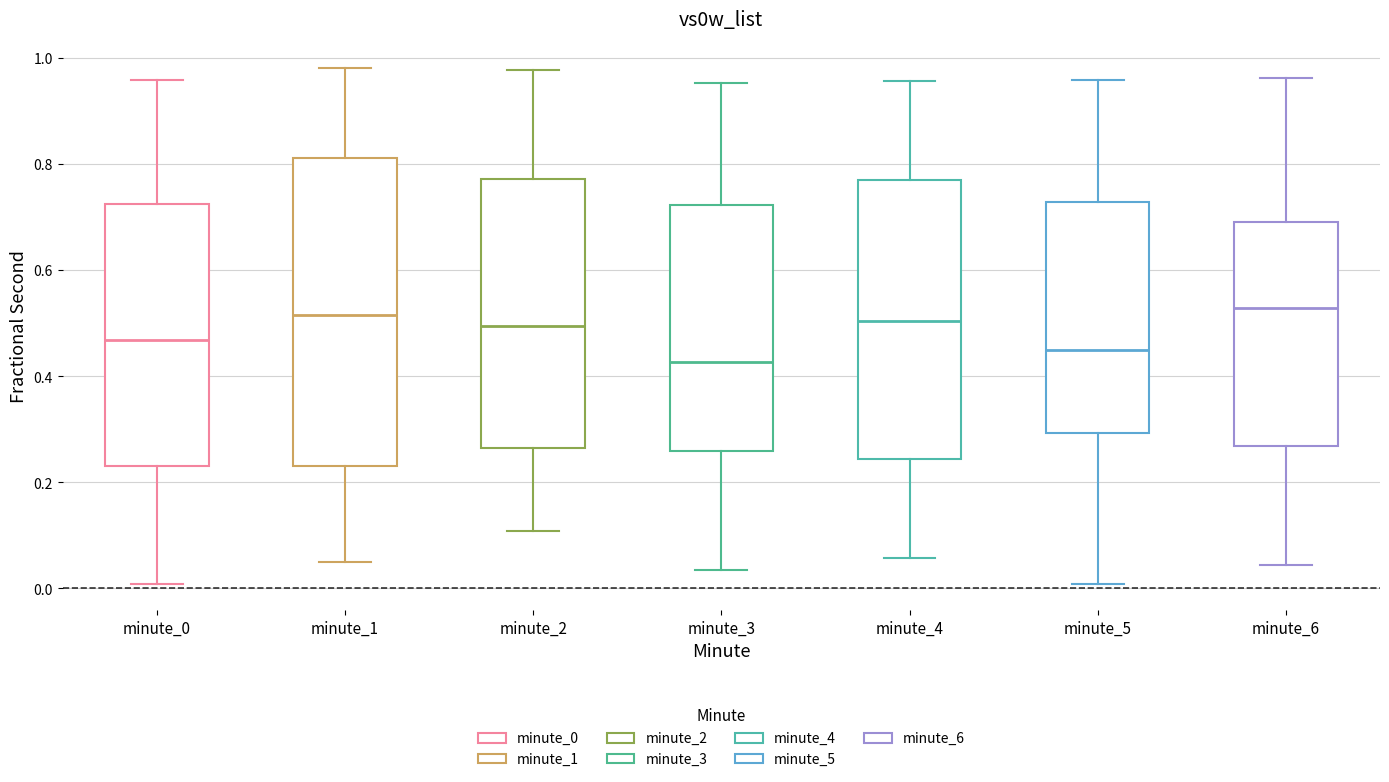

Which box is the tallest, from its lower edge to its upper edge?

minute_1